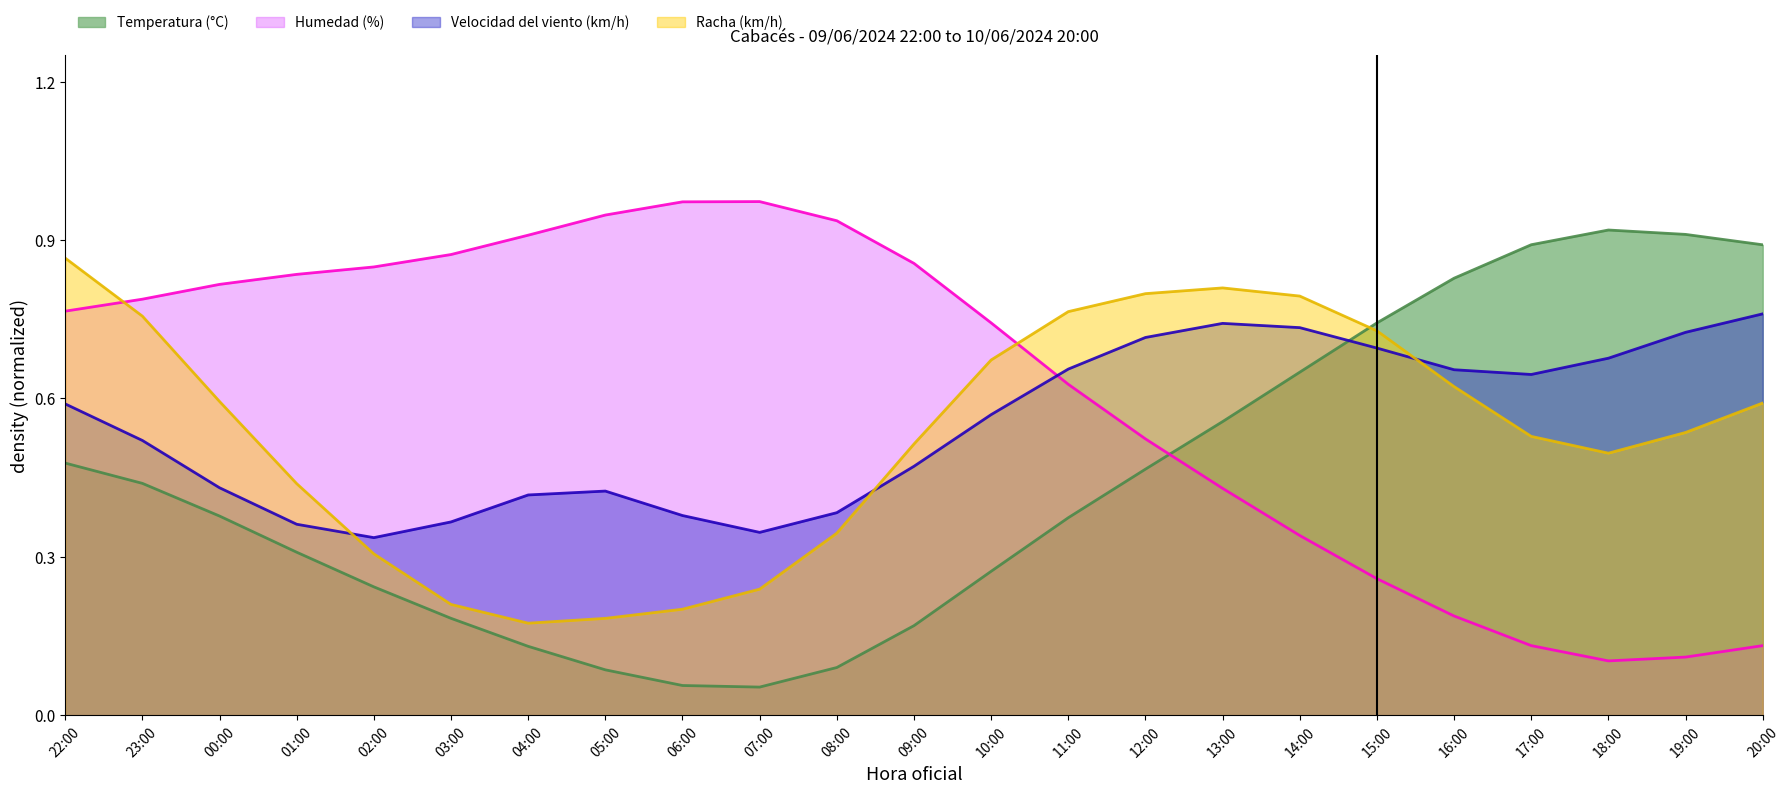

Does the chart have visible grid lines?

No